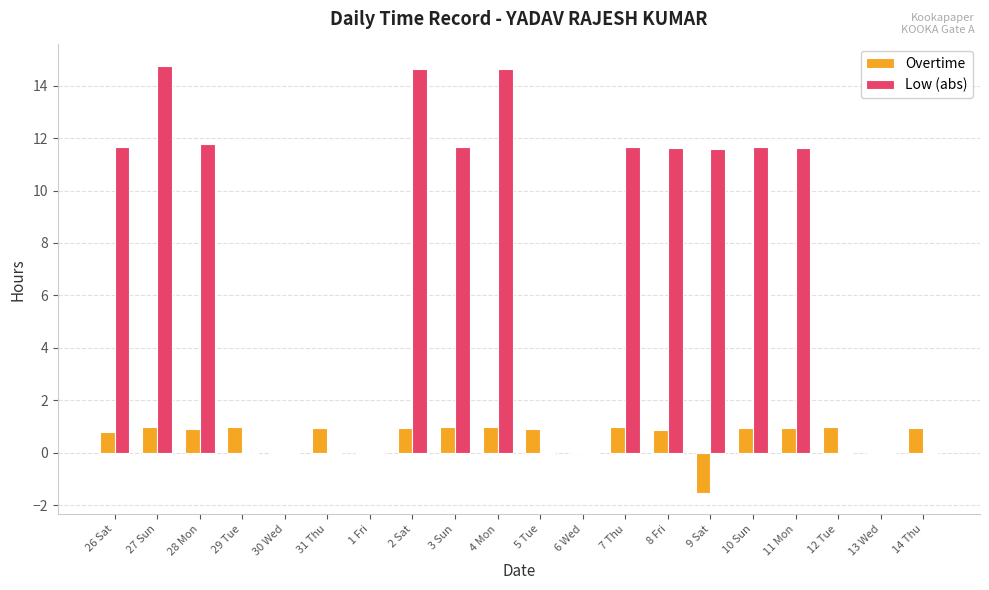

What is the sum of all Overtime values?

12.4